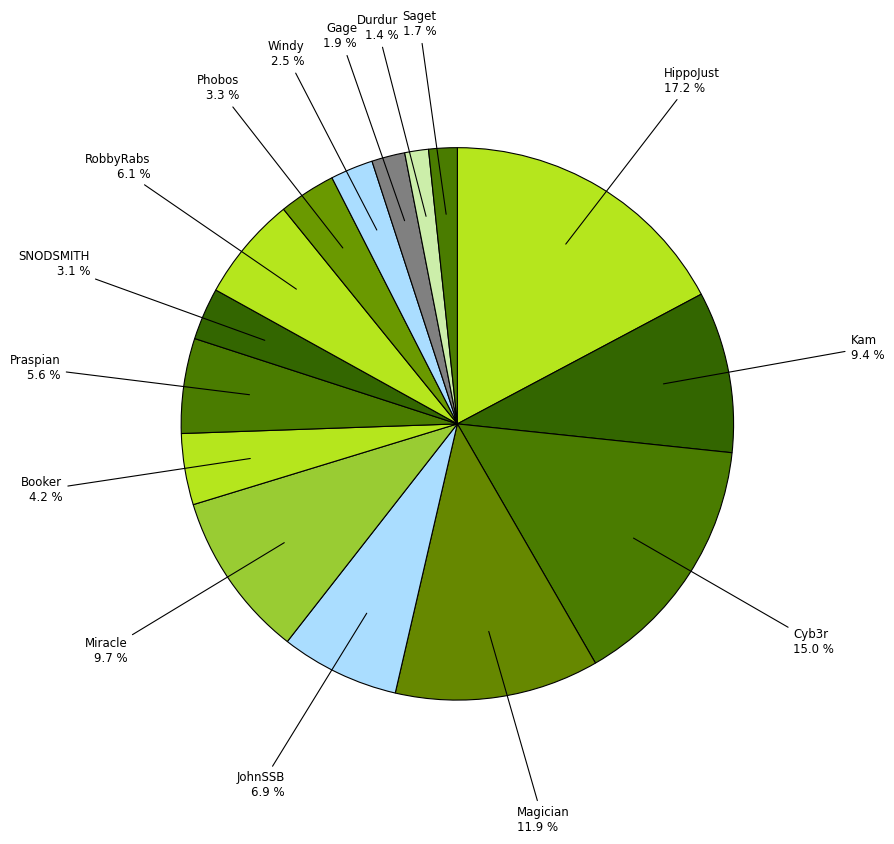

How many segments does this pie chart have?

15